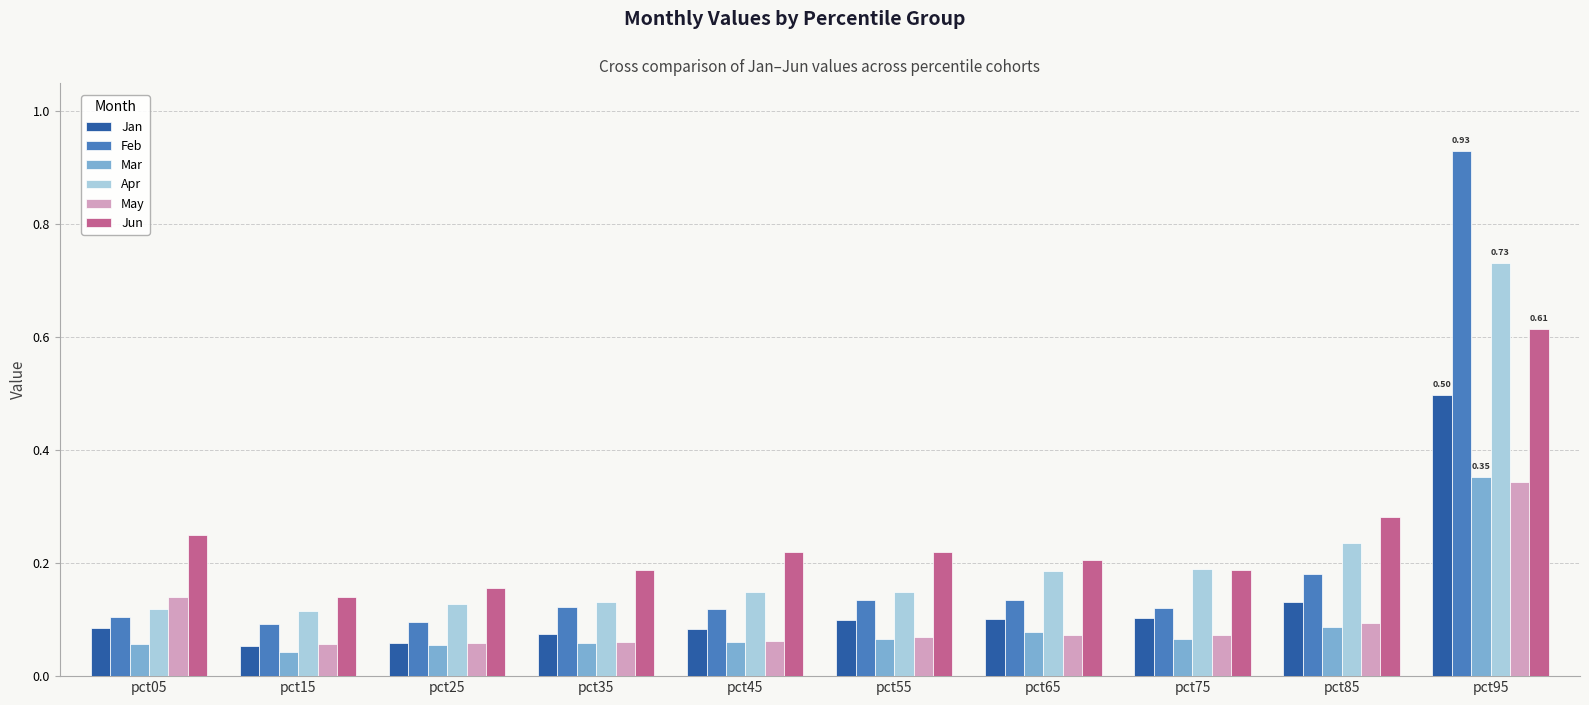

What is the difference between the maximum and minimum values in the Jun series?

0.5